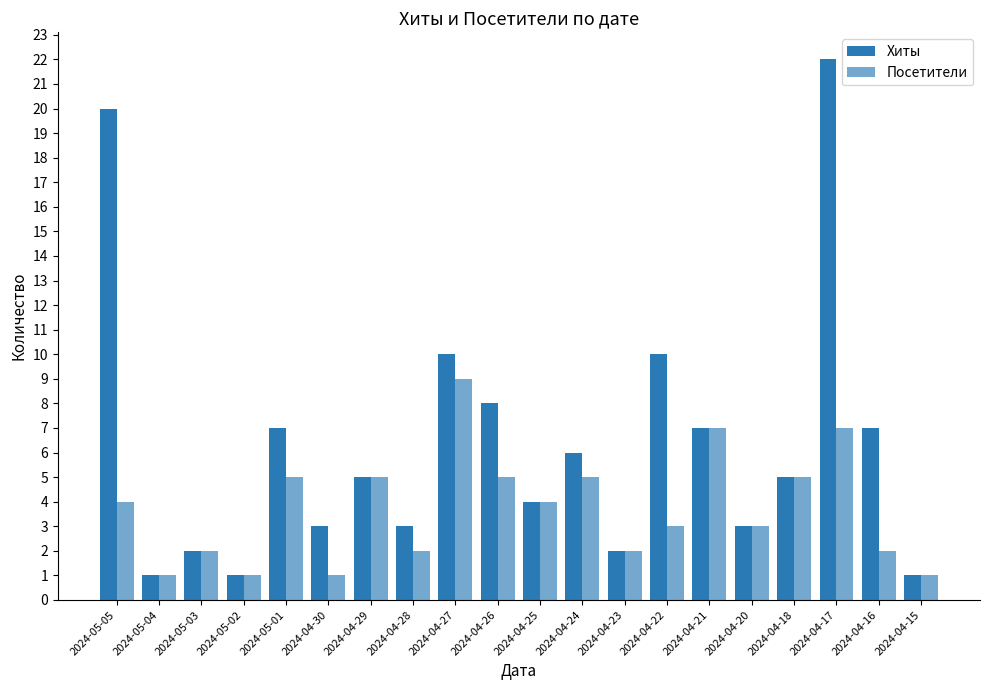

How many groups of bars are there?

20